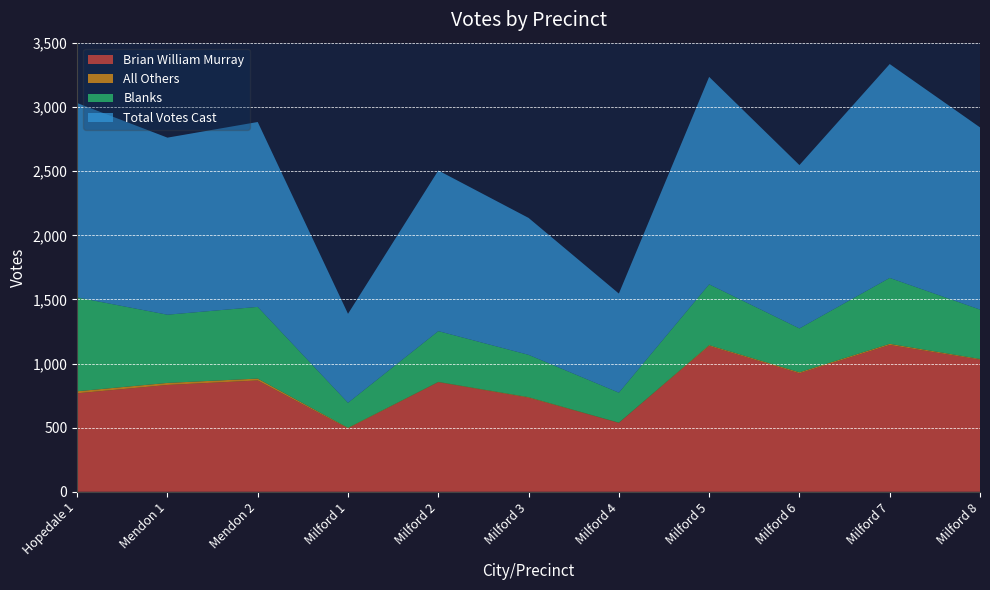

Reading left to right, extract all data points from this chart.

Brian William Murray: Hopedale 1=768	Mendon 1=833	Mendon 2=868	Milford 1=494	Milford 2=854	Milford 3=733	Milford 4=537	Milford 5=1137	Milford 6=924	Milford 7=1145	Milford 8=1030
All Others: Hopedale 1=16	Mendon 1=16	Mendon 2=15	Milford 1=5	Milford 2=3	Milford 3=5	Milford 4=2	Milford 5=7	Milford 6=8	Milford 7=9	Milford 8=6
Blanks: Hopedale 1=732	Mendon 1=532	Mendon 2=559	Milford 1=195	Milford 2=396	Milford 3=330	Milford 4=234	Milford 5=474	Milford 6=342	Milford 7=514	Milford 8=385
Total Votes Cast: Hopedale 1=1516	Mendon 1=1381	Mendon 2=1442	Milford 1=694	Milford 2=1253	Milford 3=1068	Milford 4=773	Milford 5=1618	Milford 6=1274	Milford 7=1668	Milford 8=1421